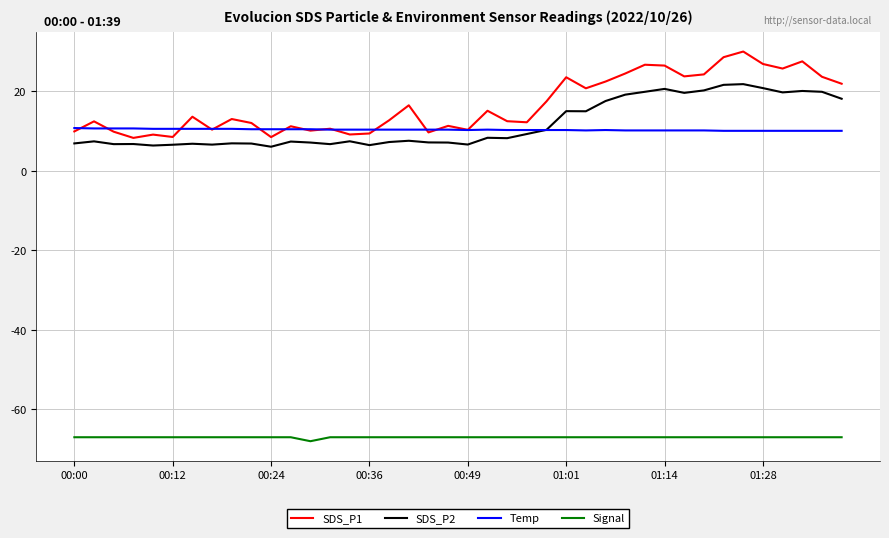

Rank the series by their maximum value, from highest to lowest.

SDS_P1, SDS_P2, Temp, Signal